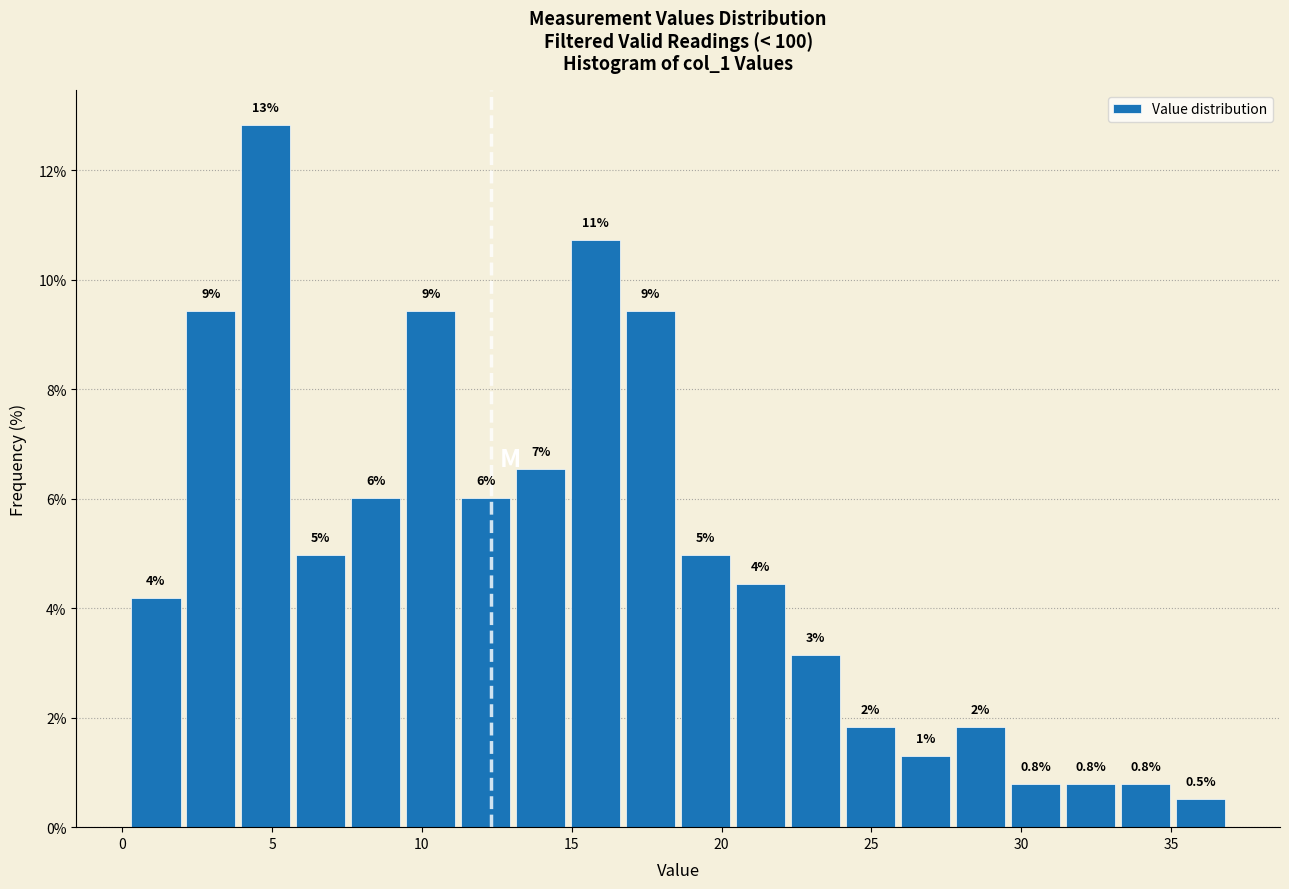

Around what value on the x-axis is the tallest bar? Give the approximate position of its centre, as read against the axis.

5.0